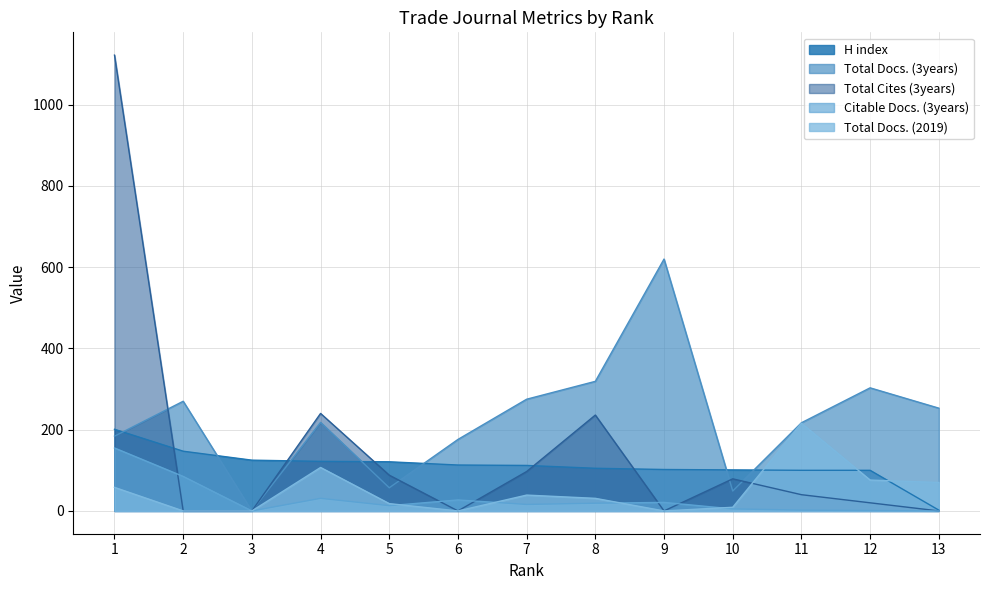

Reading left to right, list all the values displayed in this chart.

H index: 201	147	125	122	121	113	112	105	102	101	100	100	2
Total Docs. (3years): 184	270	0	218	57	176	275	319	620	49	217	303	253
Total Cites (3years): 1122	0	0	240	88	0	97	236	0	79	40	20	0
Citable Docs. (3years): 155	85	0	31	13	27	16	19	21	5	2	1	0
Total Docs. (2019): 58	0	0	107	18	0	39	31	0	9	216	76	70